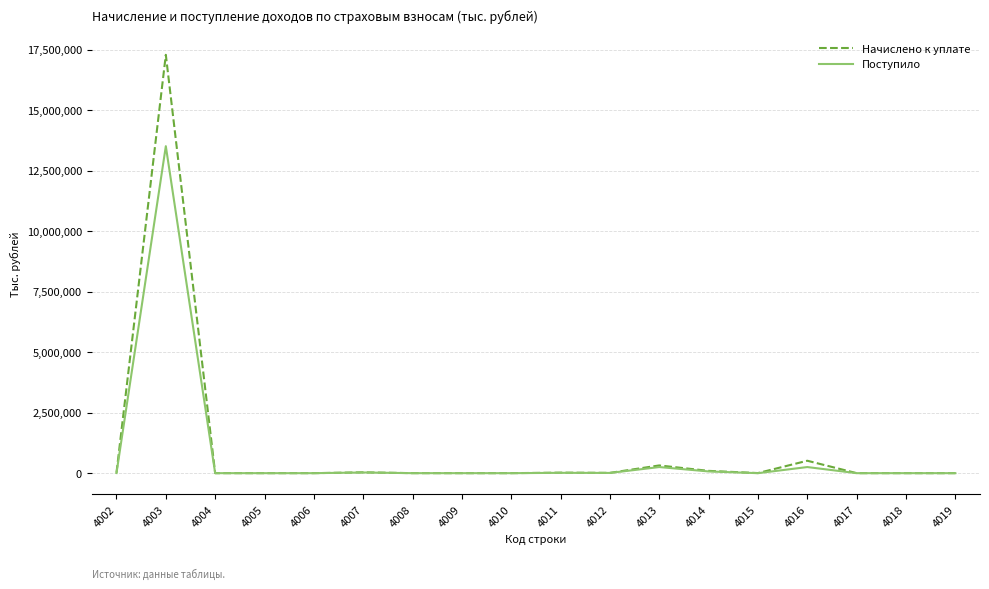

Where is the first local maximum for Начислено к уплате?

4003